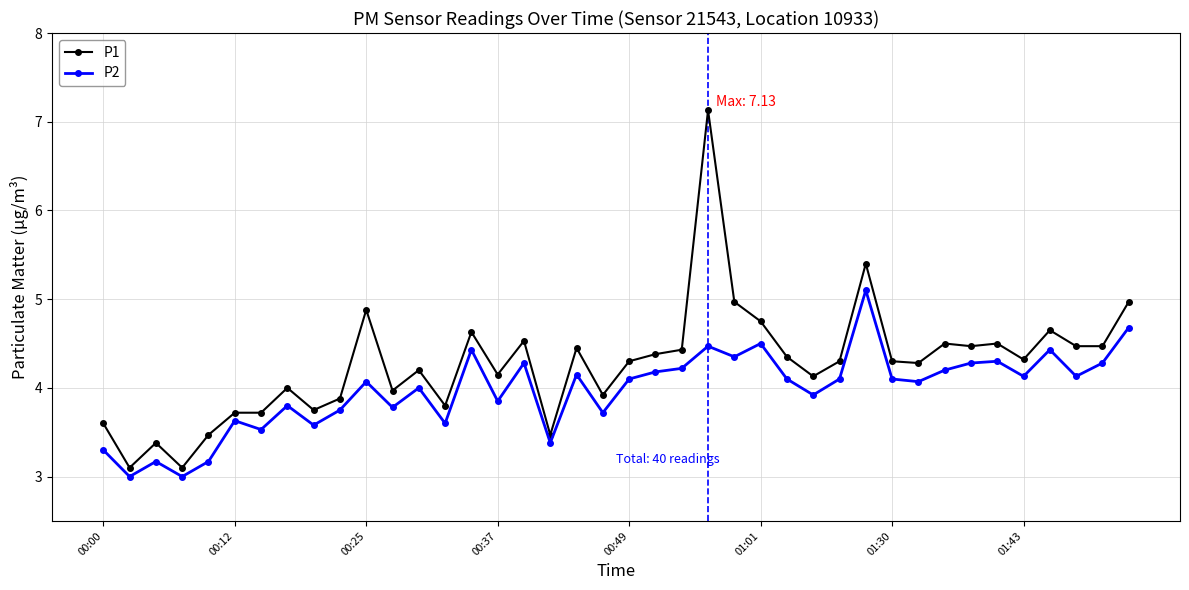

True or false: P1 and P2 cross at least once.

False